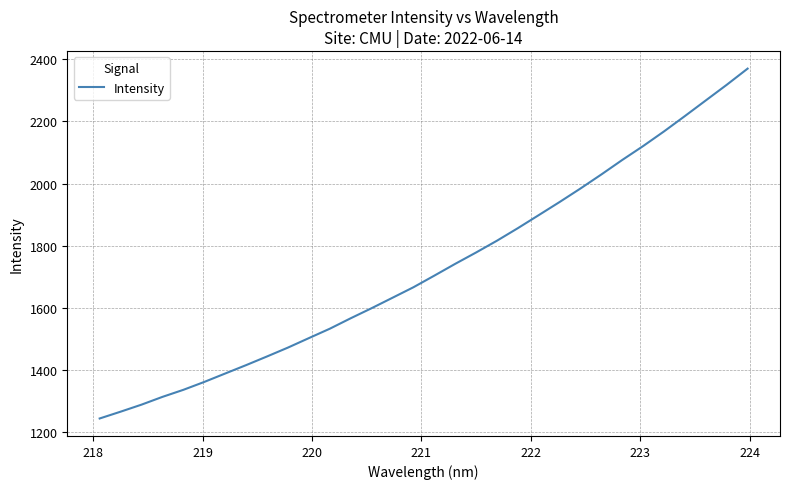

How many lines are shown in the chart?

1